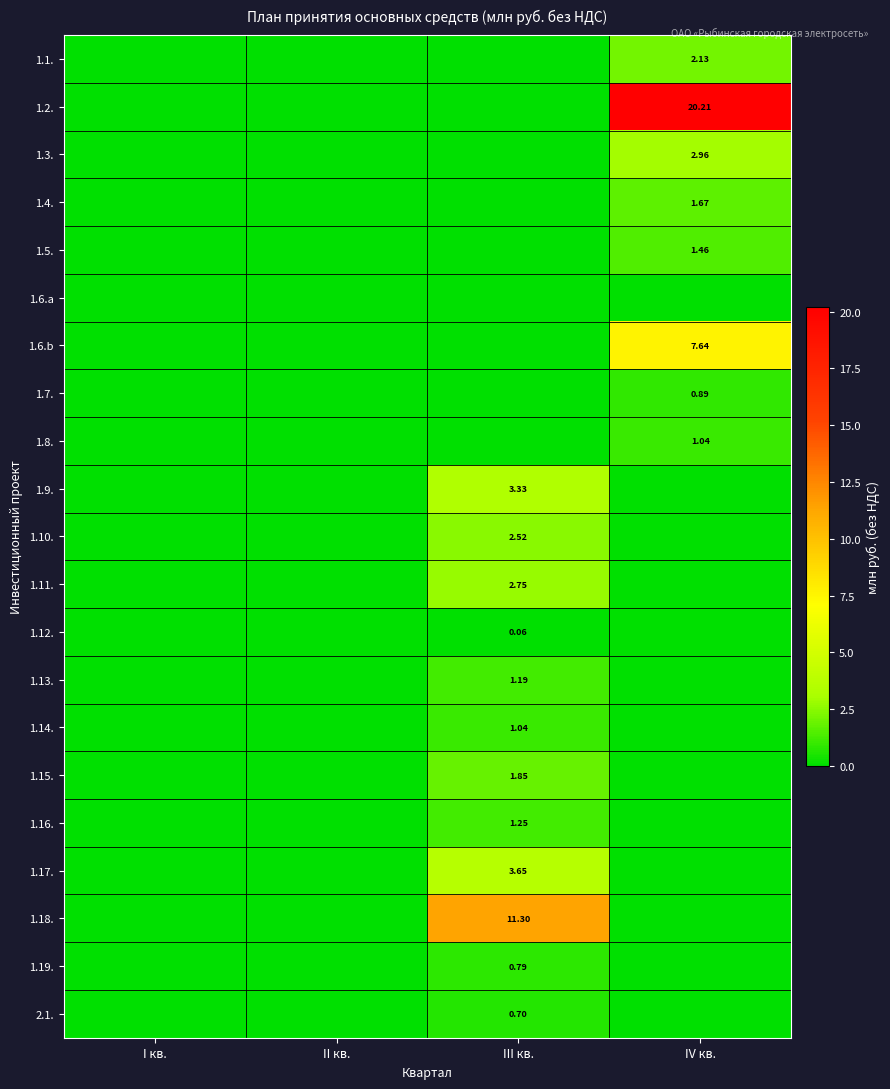

At how many categories does at least one series exceed 7?

2